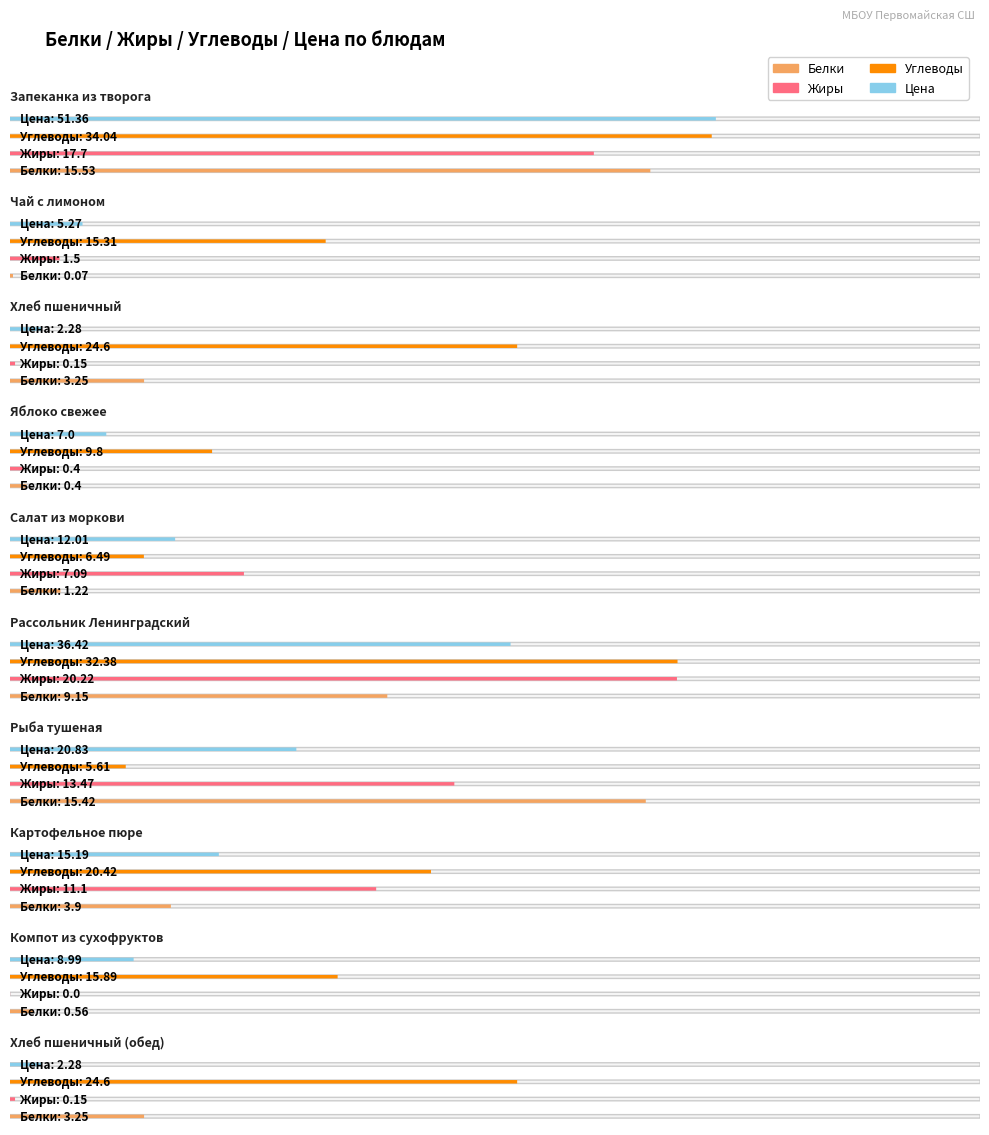

Which has a higher value, Запеканка из творога or Рыба тушеная?

Запеканка из творога